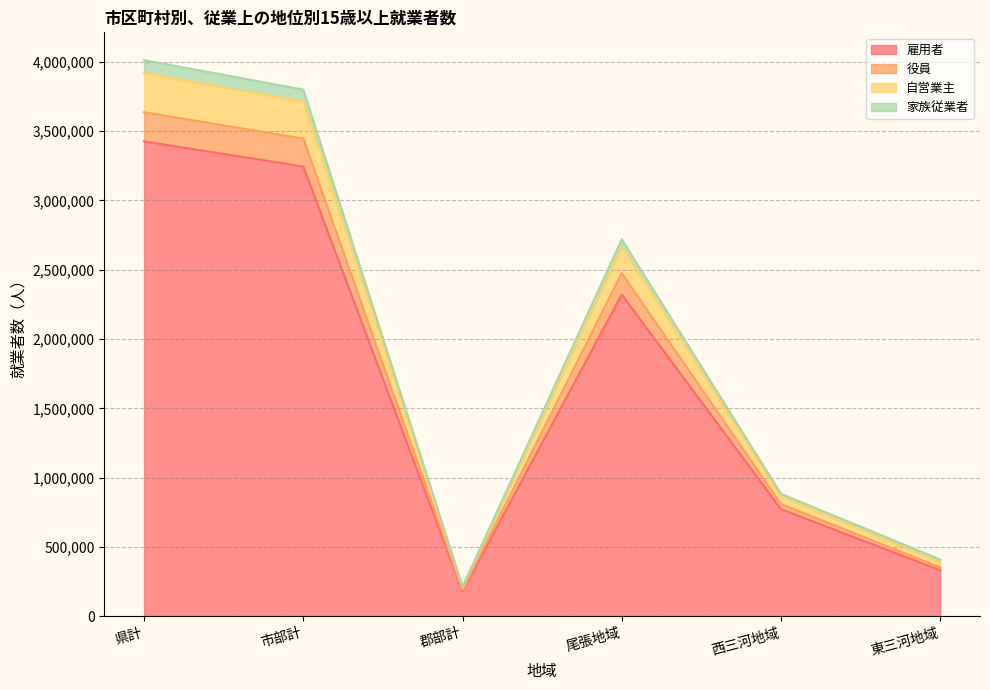

Does the chart have visible grid lines?

Yes